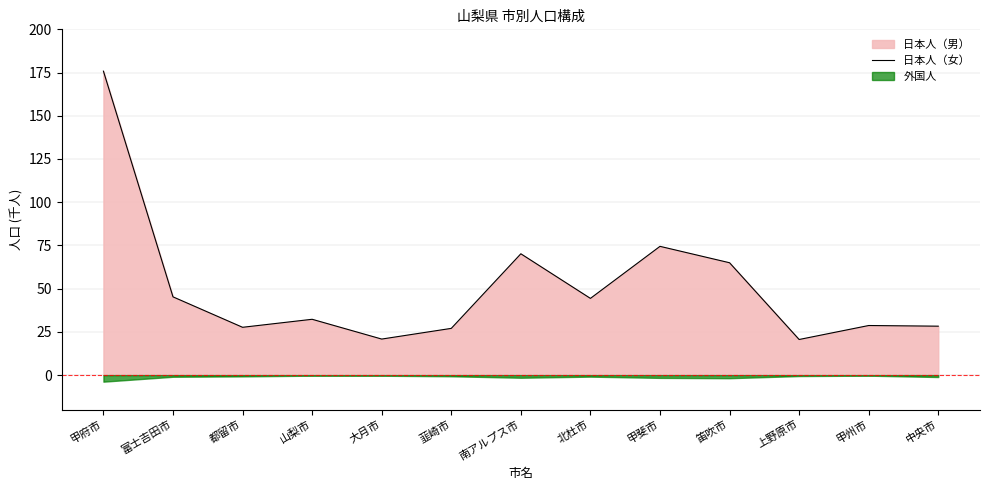

What is the difference between the values at 山梨市 and 北杜市?

12.1